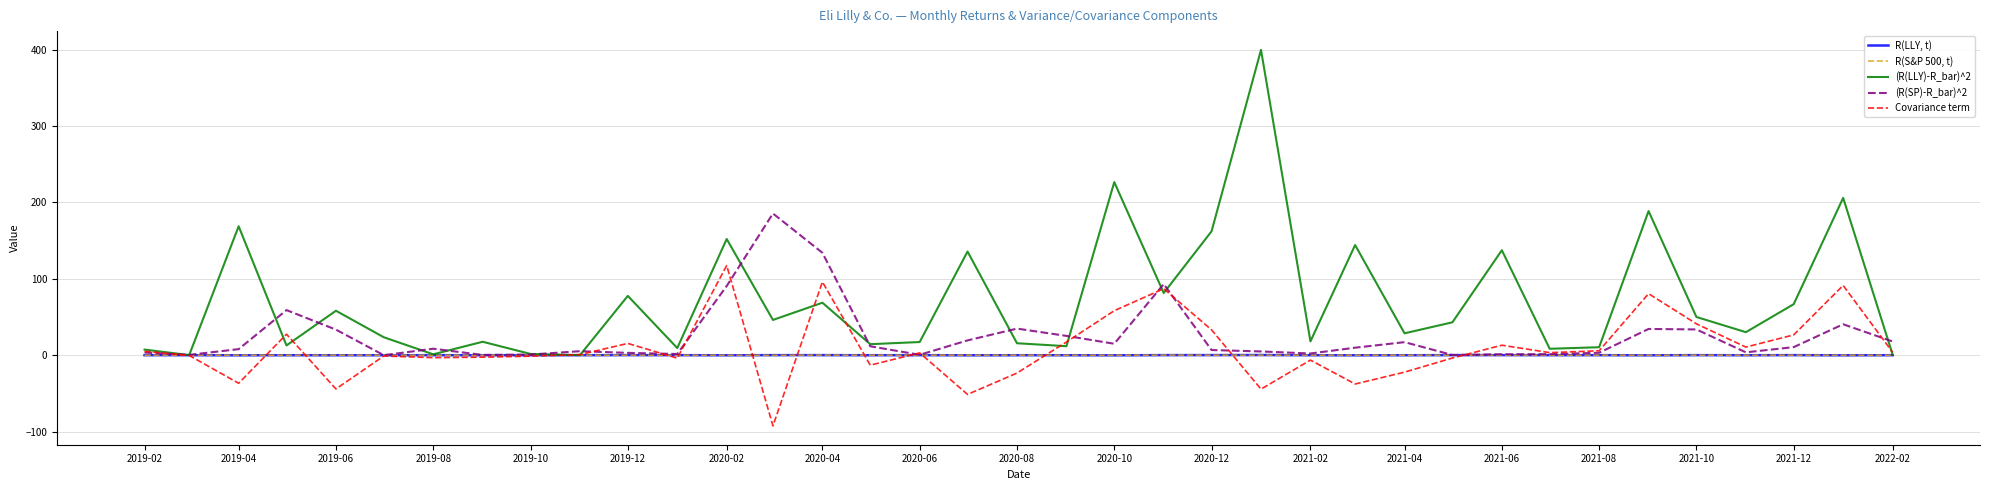

List the series in order of their peak value, lowest first.

R(S&P 500, t), R(LLY, t), Covariance term, (R(SP)-R_bar)^2, (R(LLY)-R_bar)^2